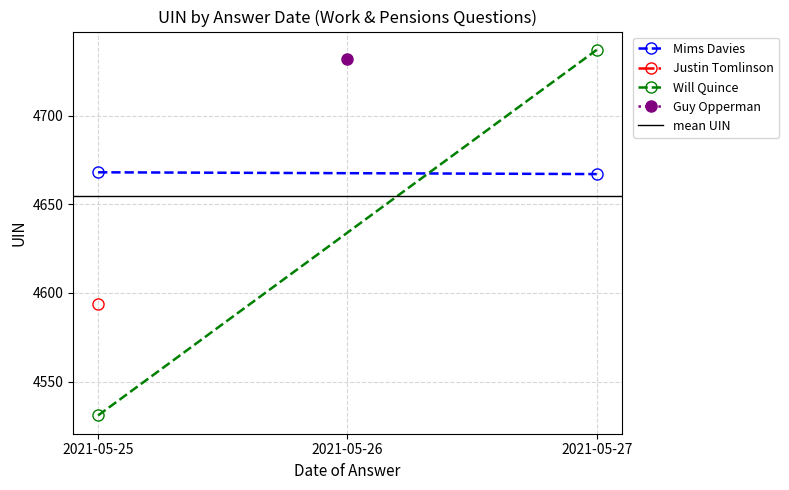

What is the smallest value displayed?

4531.0